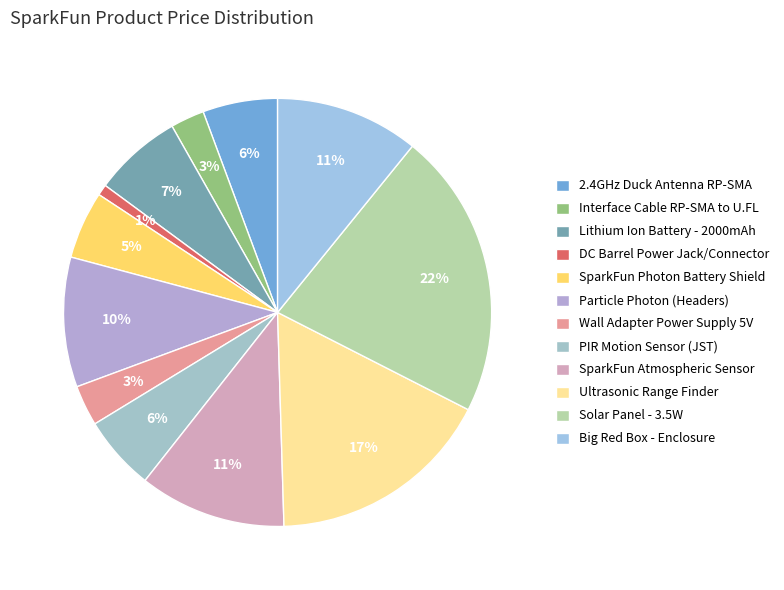

The Particle Photon (Headers) slice represents 1% of the pie. True or false?

False